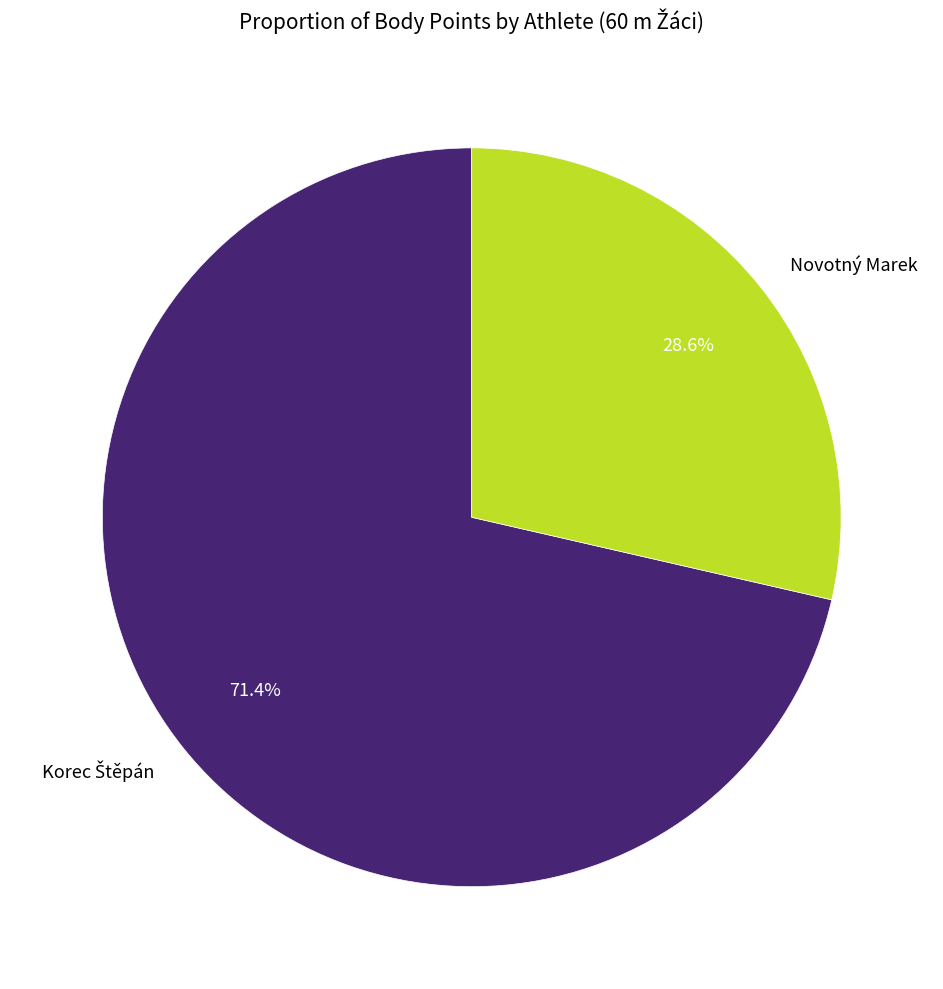

Which slice is the smallest?

Novotný Marek